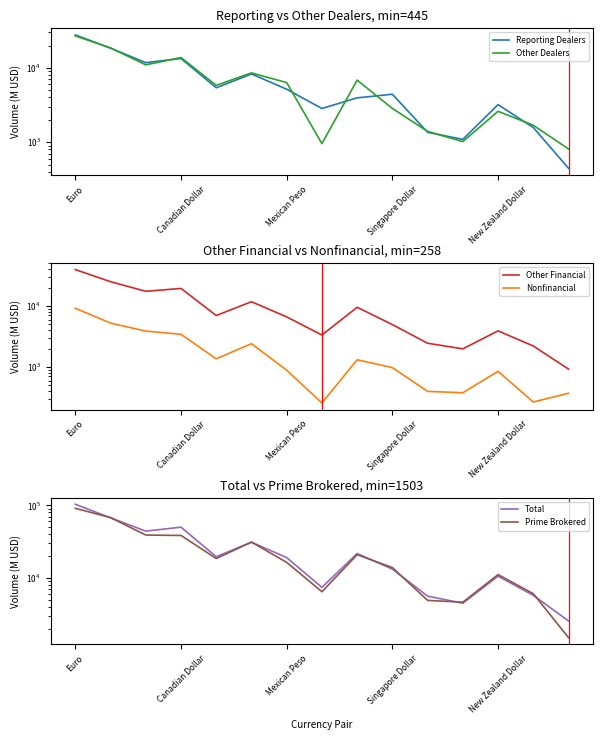

Is the value of Other Dealers at Canadian Dollar greater than the value of Total at 9?

Yes